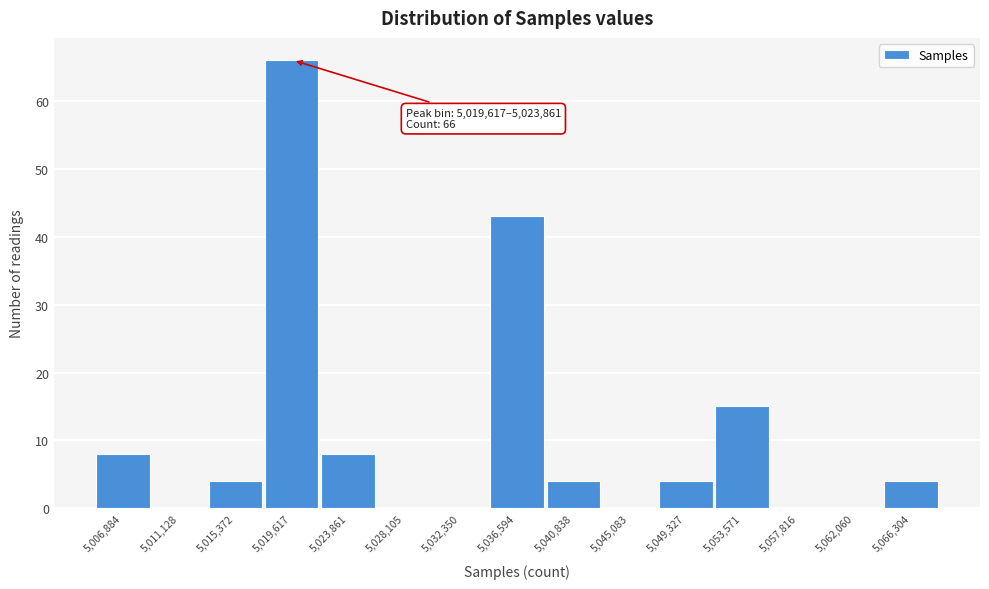

Reading left to right, extract all data points from this chart.

5,006,884=8	5,011,128=0	5,015,372=4	5,019,617=66	5,023,861=8	5,028,105=0	5,032,350=0	5,036,594=43	5,040,838=4	5,045,083=0	5,049,327=4	5,053,571=15	5,057,816=0	5,062,060=0	5,066,304=4